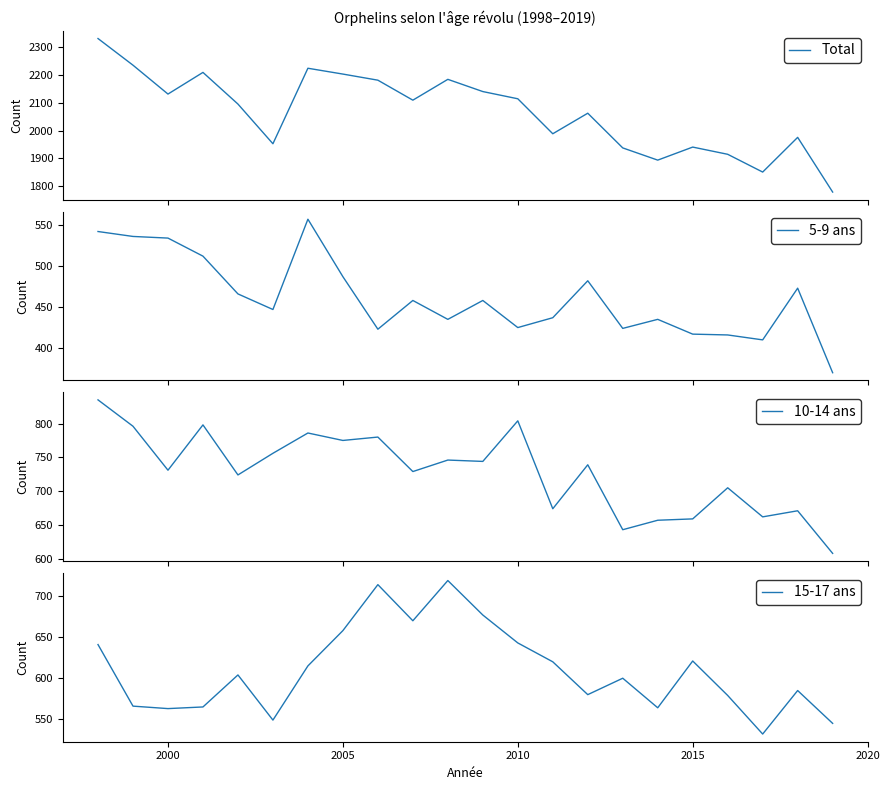

What is the highest value of the Total series?

2332